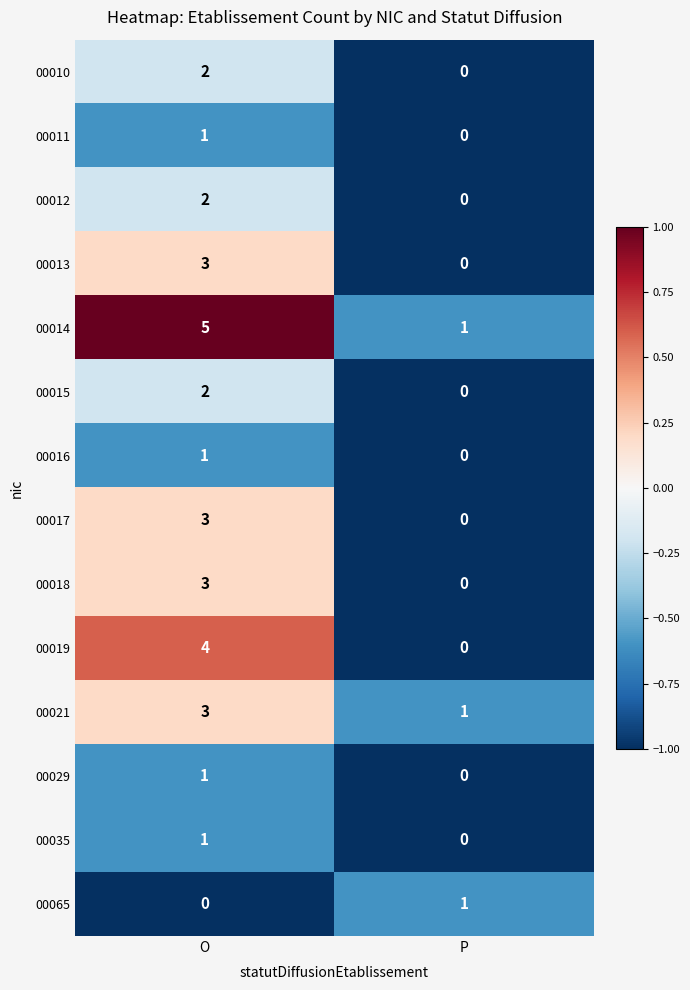

What is the total value across all series at P?

3